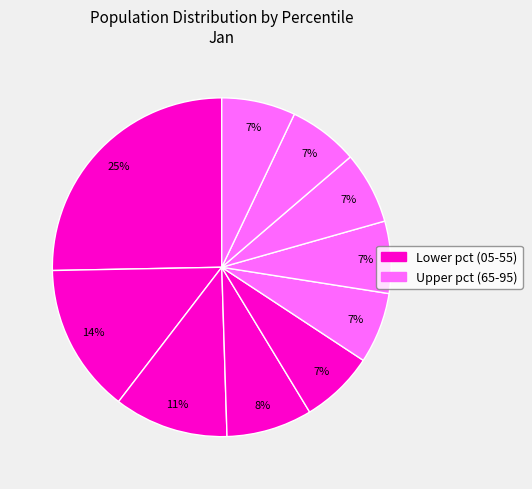

Count the number of slices in the pie.

10